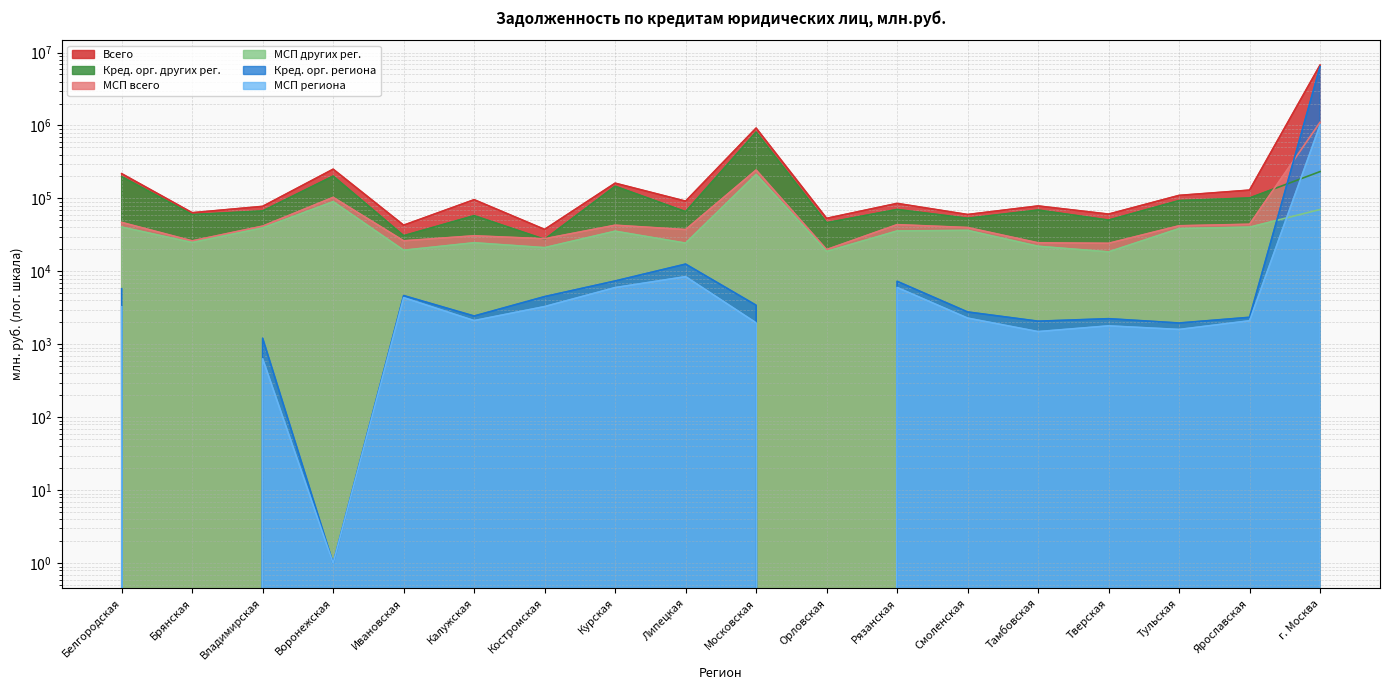

What is the label of the 5th point from the left?

Ивановская